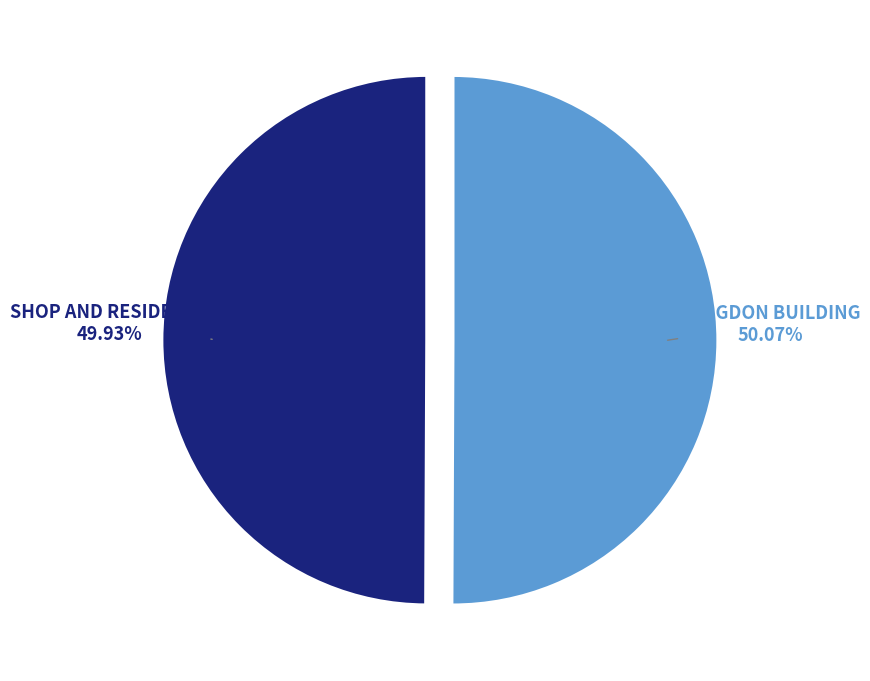

Is it true that SHOP AND RESIDENCE is 50% of the pie?

True